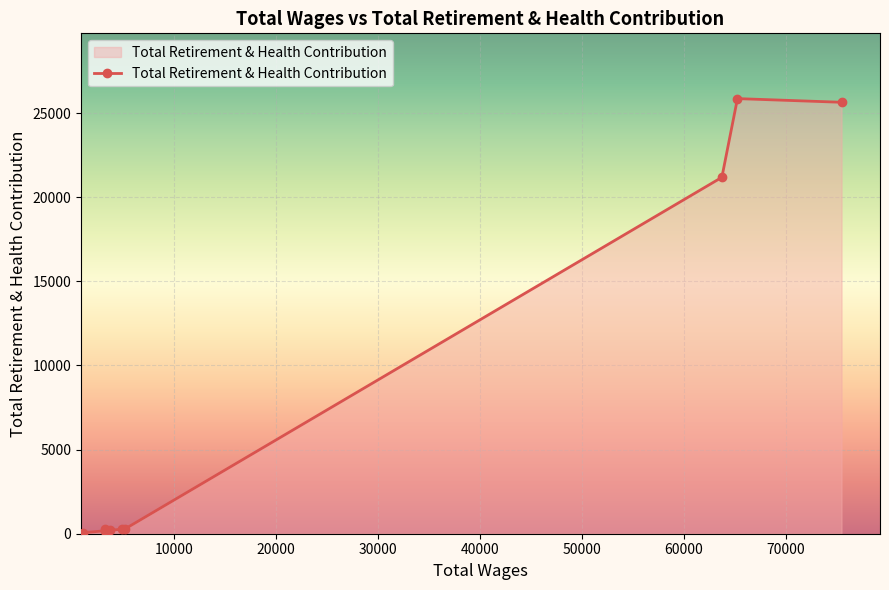

True or false: there are more than 0 points higher than both neighbors.

True